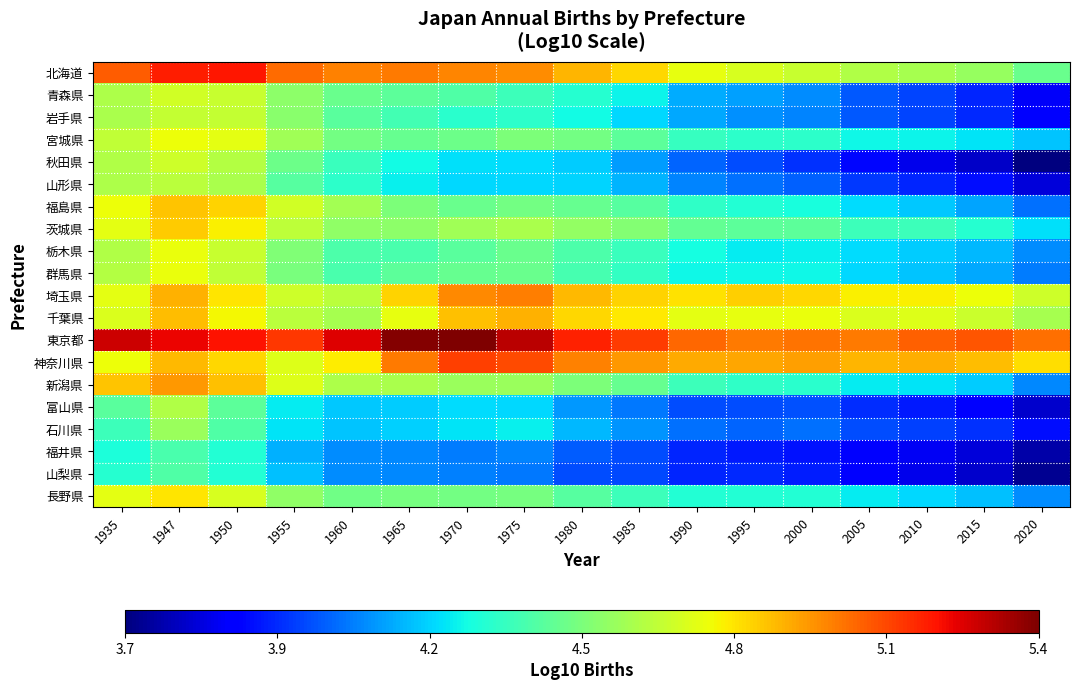

At 2020, list the series in order from largest to smallest.

東京都, 神奈川県, 埼玉県, 千葉県, 北海道, 茨城県, 宮城県, 栃木県, 長野県, 新潟県, 群馬県, 福島県, 石川県, 岩手県, 青森県, 山形県, 富山県, 福井県, 山梨県, 秋田県